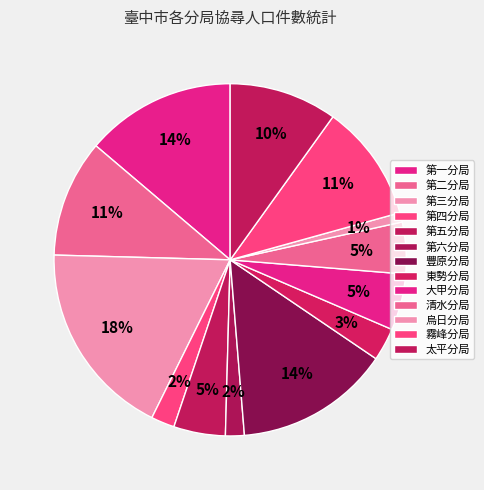

Does 第四分局 account for over 50% of the chart?

No